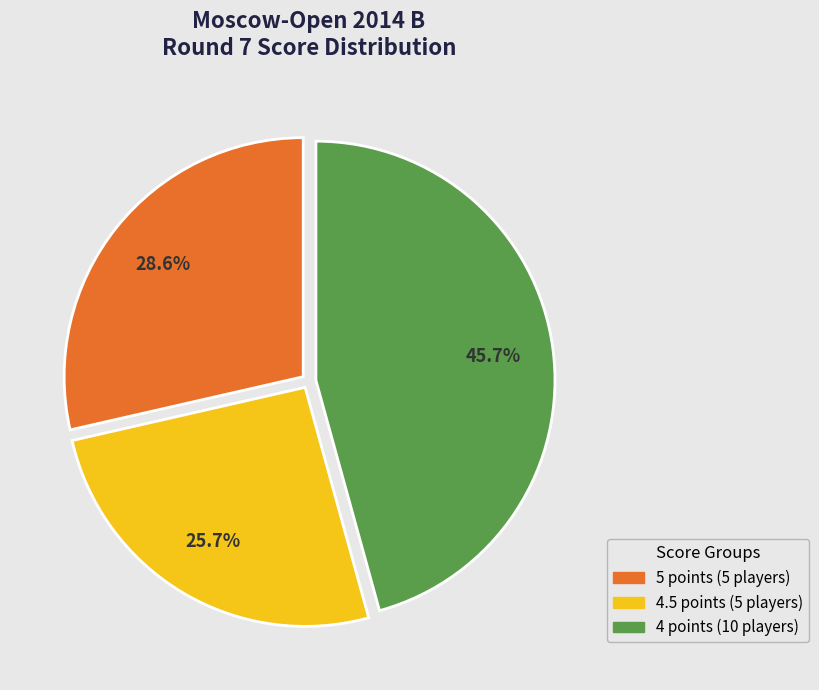

Is there any slice that represents more than half of the pie?

No